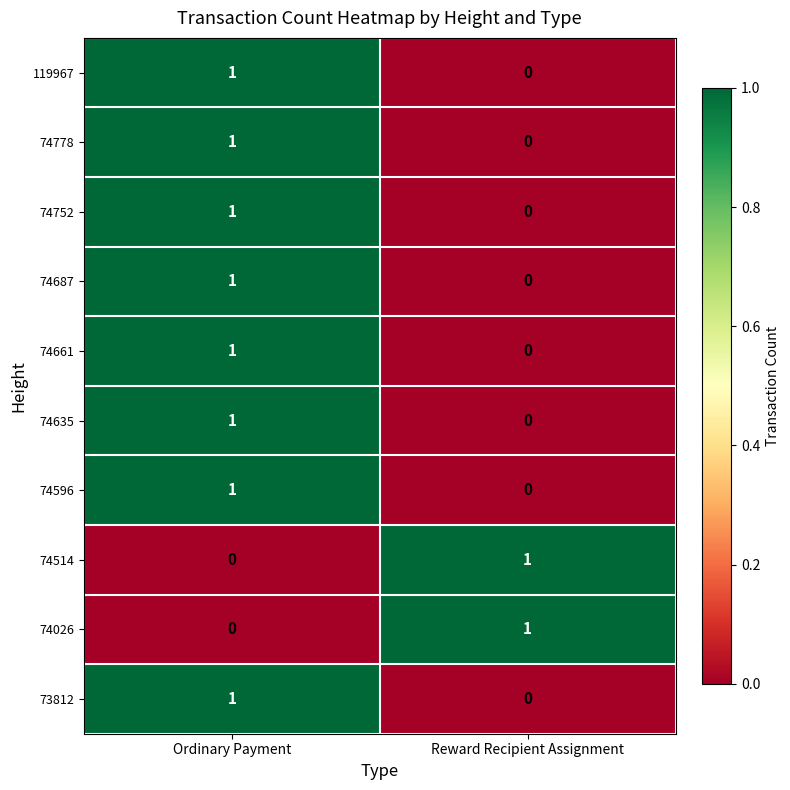

At which label does 74661 reach its peak?

Ordinary Payment